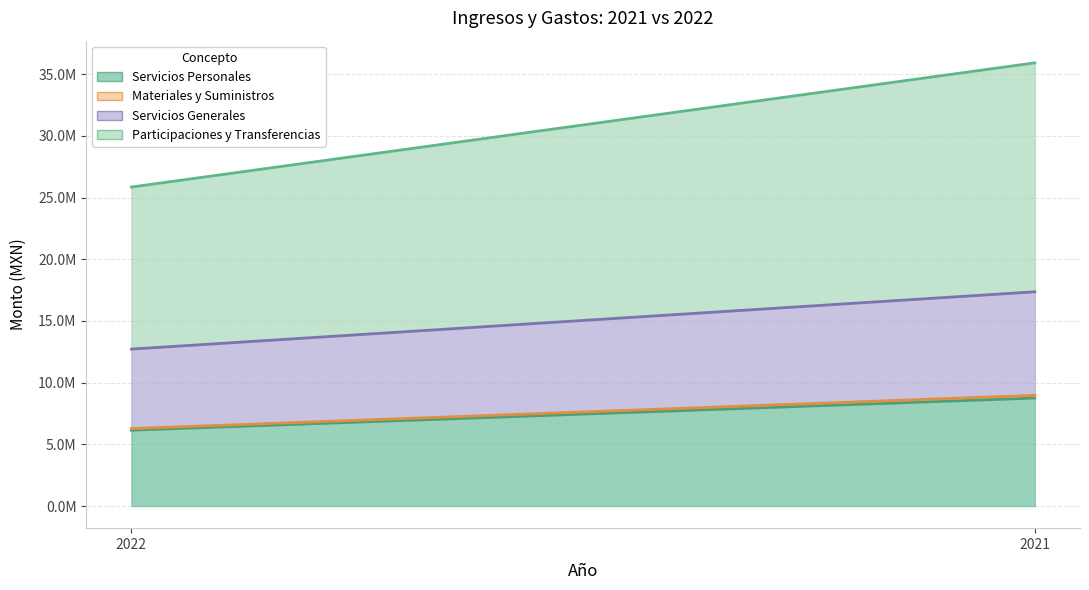

Rank the categories by Materiales y Suministros value from highest to lowest.

2021, 2022